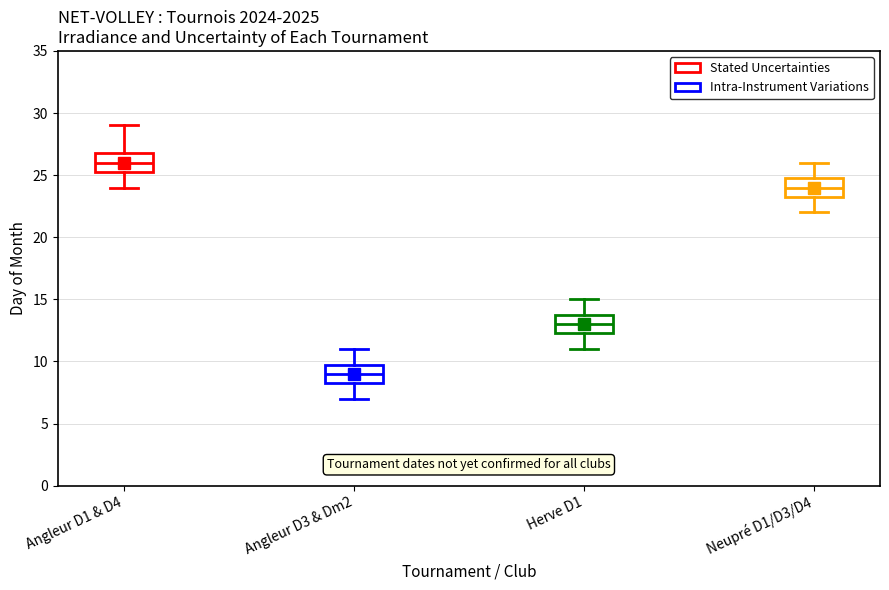

Which box has the lowest median line?

Angleur D3 & Dm2